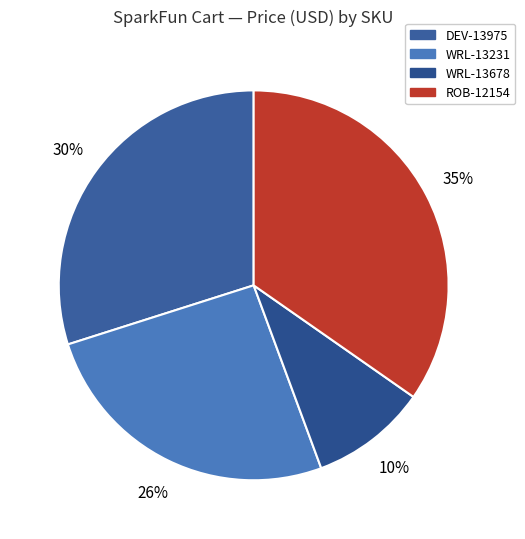

What percentage is the WRL-13231 slice, to the nearest percent?

26%